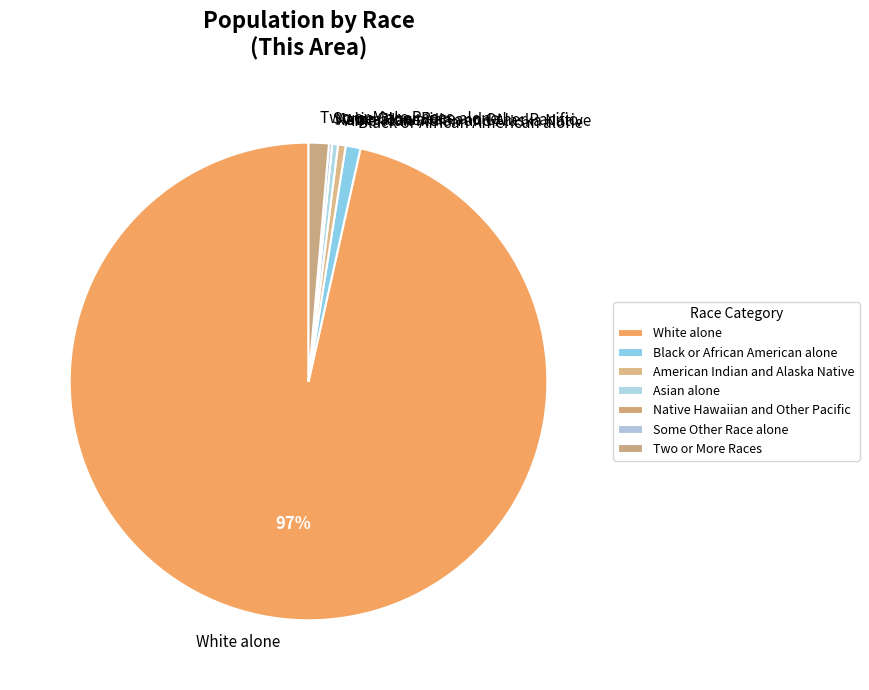

Which slice is the largest?

White alone